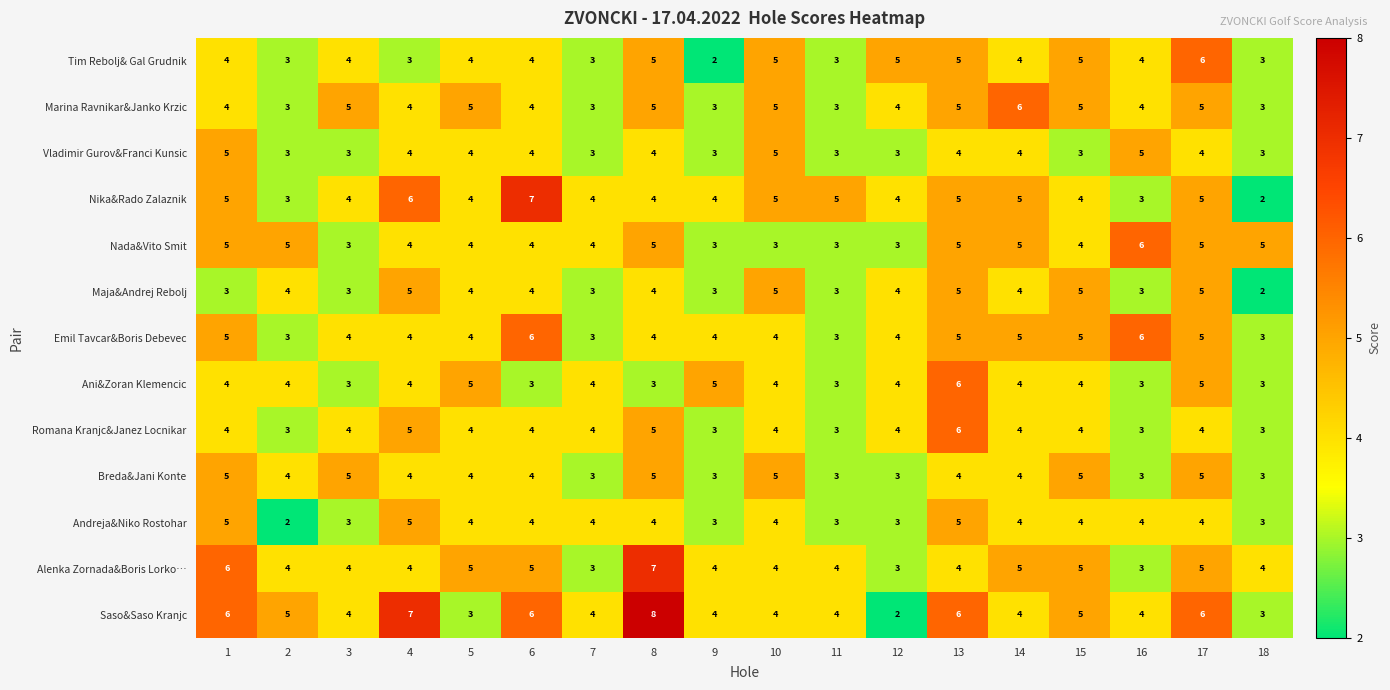

True or false: Breda&Jani Konte has a value of 1 at 17.

False